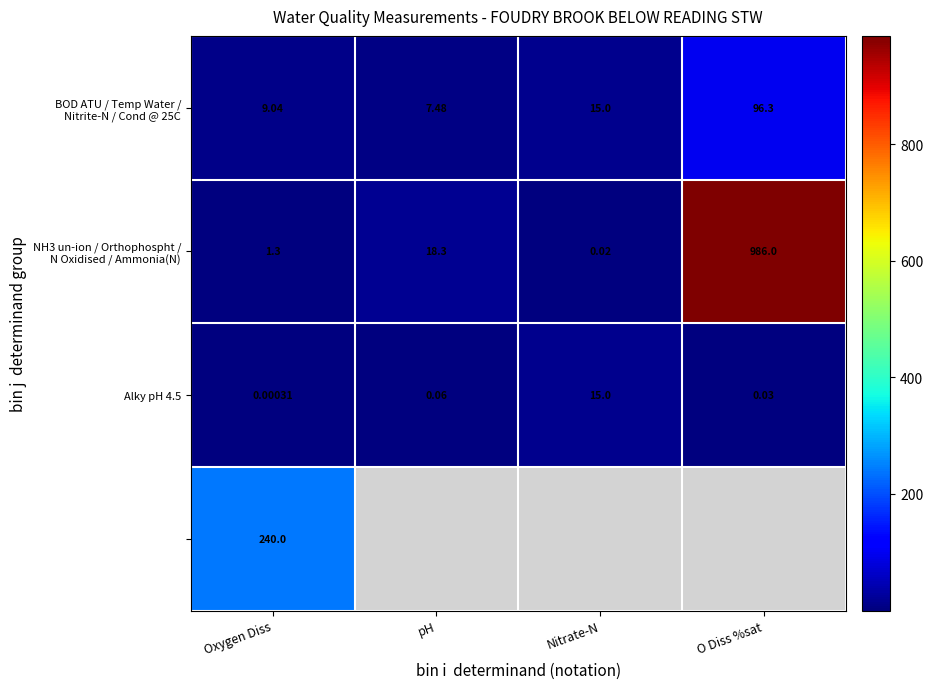

List the labels in order of Alky pH 4.5 value, largest first.

Nitrate-N, pH, O Diss %sat, Oxygen Diss